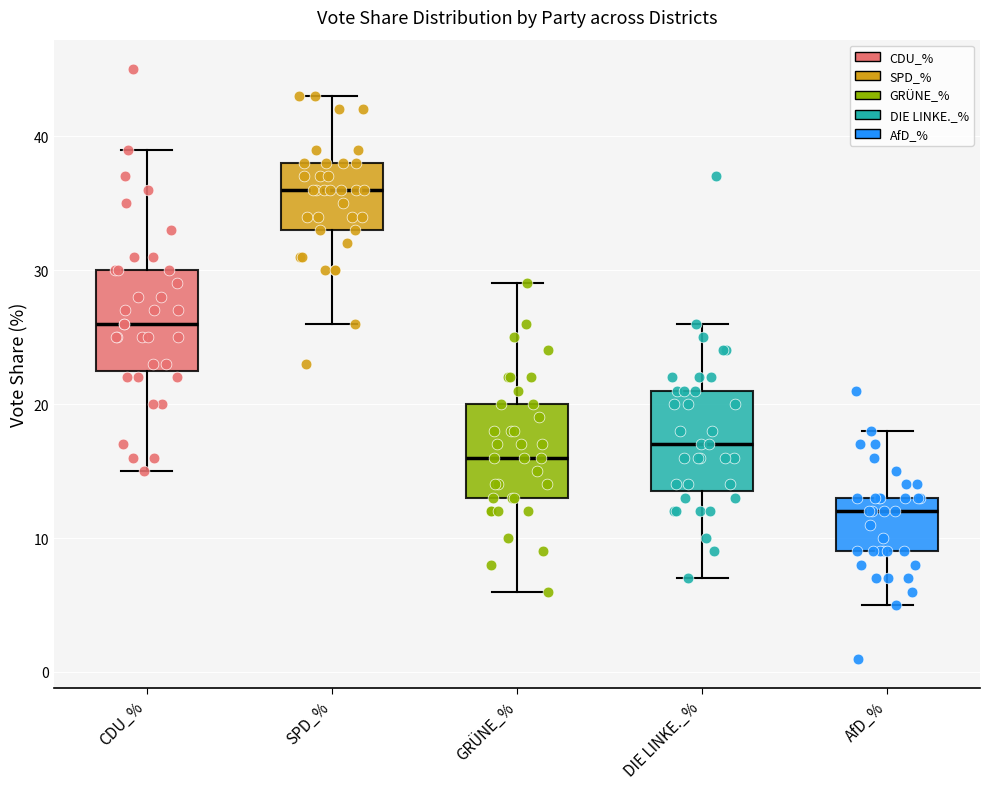

Where does the lower whisker of the box for AfD_% end on the y-axis? The values are not printed on the chart, so give them approximately, as read against the axis.

5